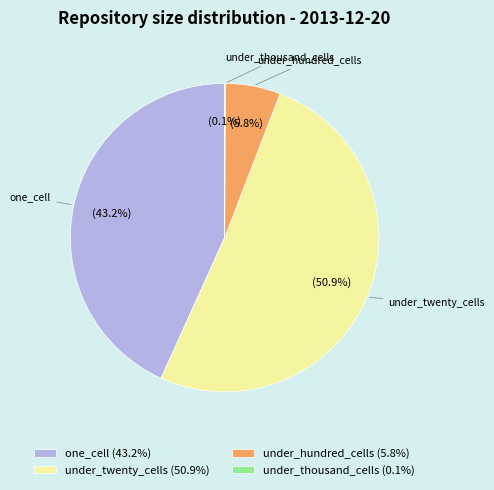

Which category has the biggest portion of the pie?

under_twenty_cells (50.9%)